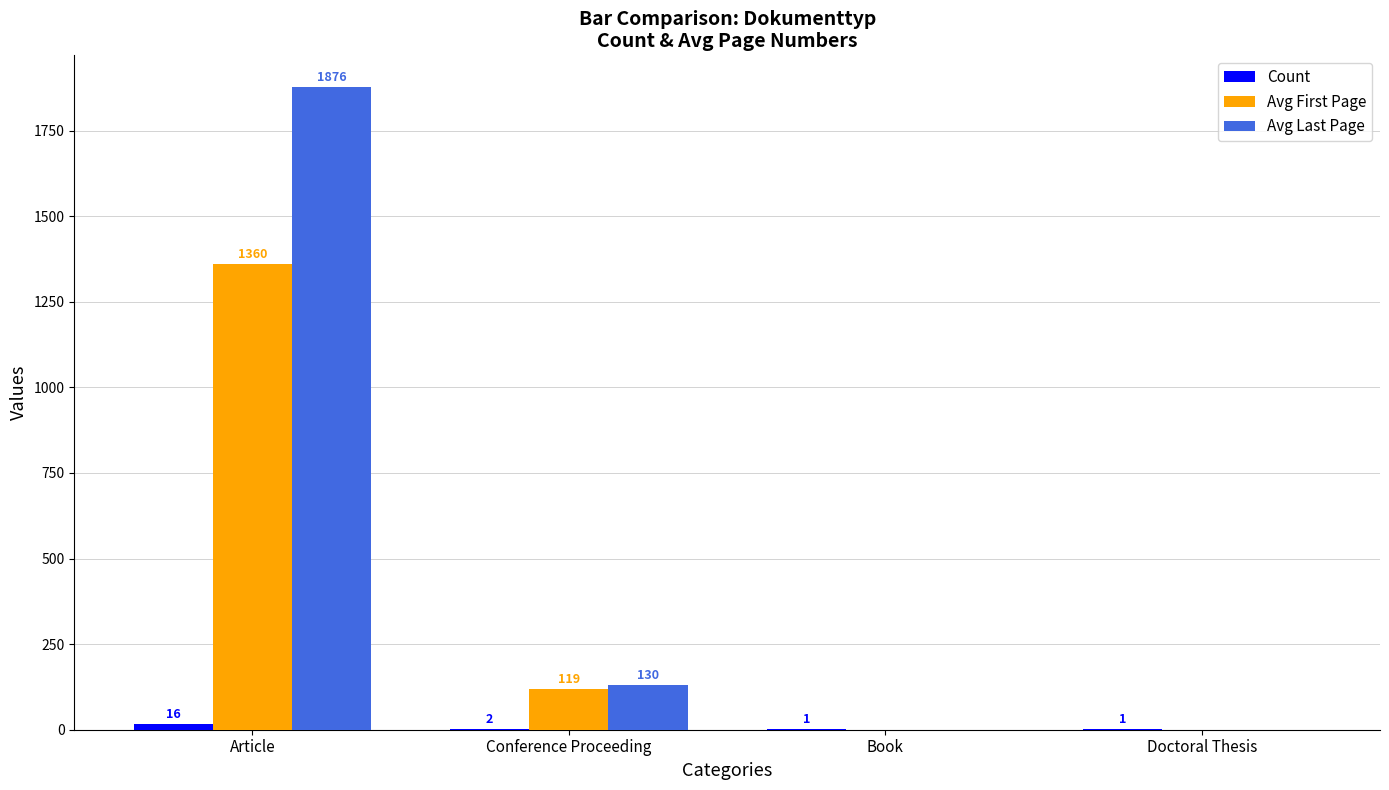

How many values in Avg First Page are above zero?

2